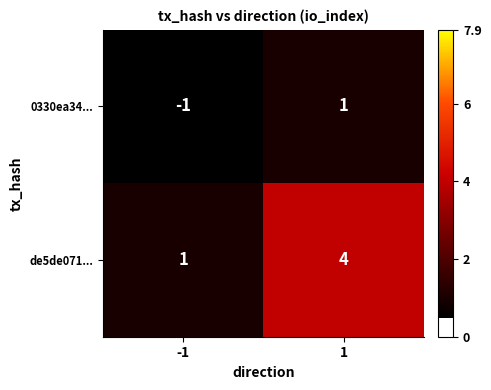

List the series in order of their overall mean, lowest first.

0330ea34..., de5de071...